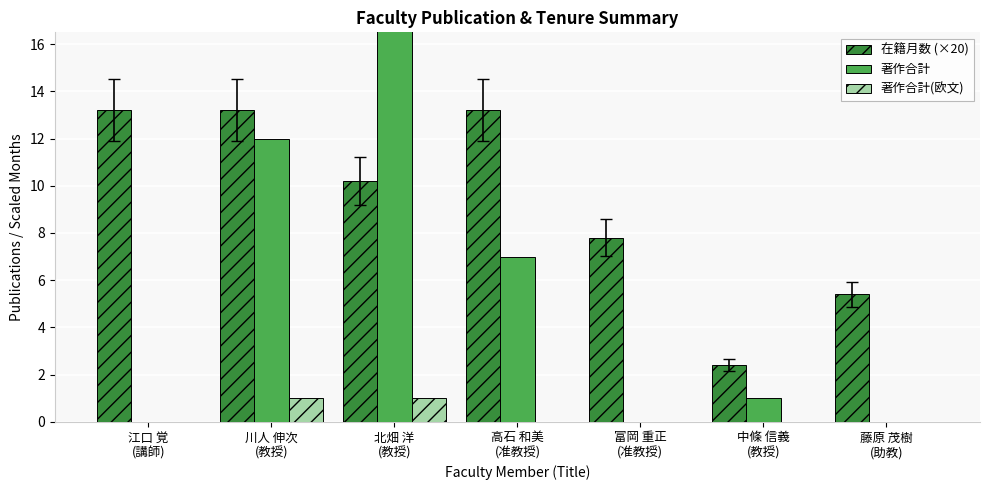

Reading left to right, transcribe all the data shown in this chart.

在籍月数 (×20): 江口 覚
(講師)=13.2	川人 伸次
(教授)=13.2	北畑 洋
(教授)=10.2	高石 和美
(准教授)=13.2	富岡 重正
(准教授)=7.8	中條 信義
(教授)=2.4	藤原 茂樹
(助教)=5.4
著作合計: 江口 覚
(講師)=0.0	川人 伸次
(教授)=12.0	北畑 洋
(教授)=18.0	高石 和美
(准教授)=7.0	富岡 重正
(准教授)=0.0	中條 信義
(教授)=1.0	藤原 茂樹
(助教)=0.0
著作合計(欧文): 江口 覚
(講師)=0.0	川人 伸次
(教授)=1.0	北畑 洋
(教授)=1.0	高石 和美
(准教授)=0.0	富岡 重正
(准教授)=0.0	中條 信義
(教授)=0.0	藤原 茂樹
(助教)=0.0